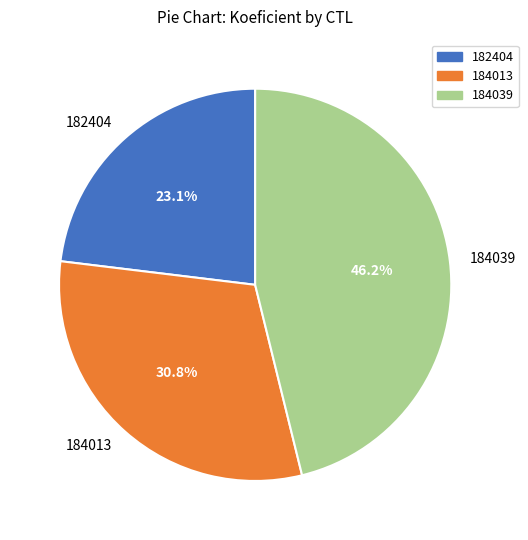

Which category has the smallest portion of the pie?

182404